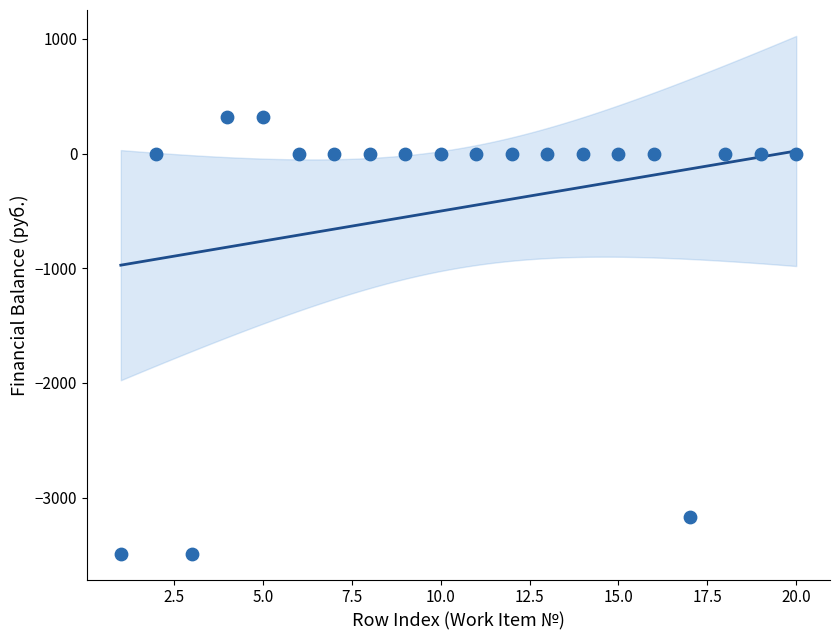

What is the range of X values (max minus min)?

19.0